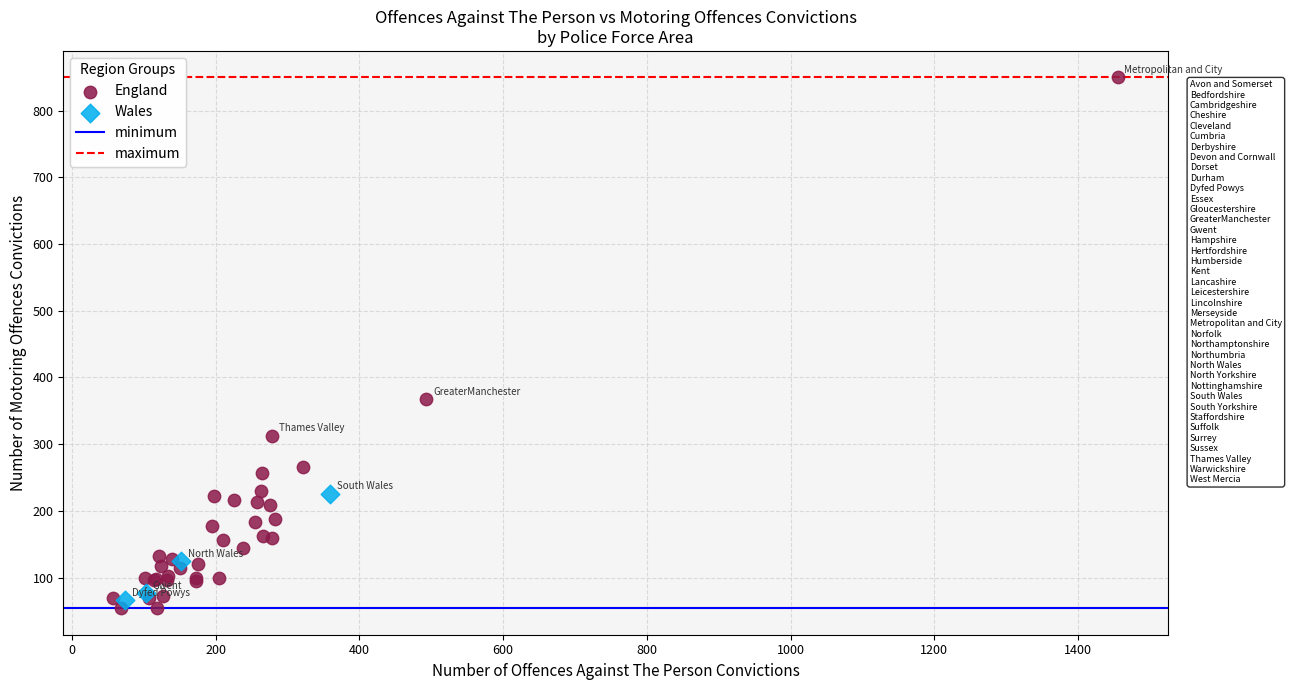

Which series contains the highest Y value?

England